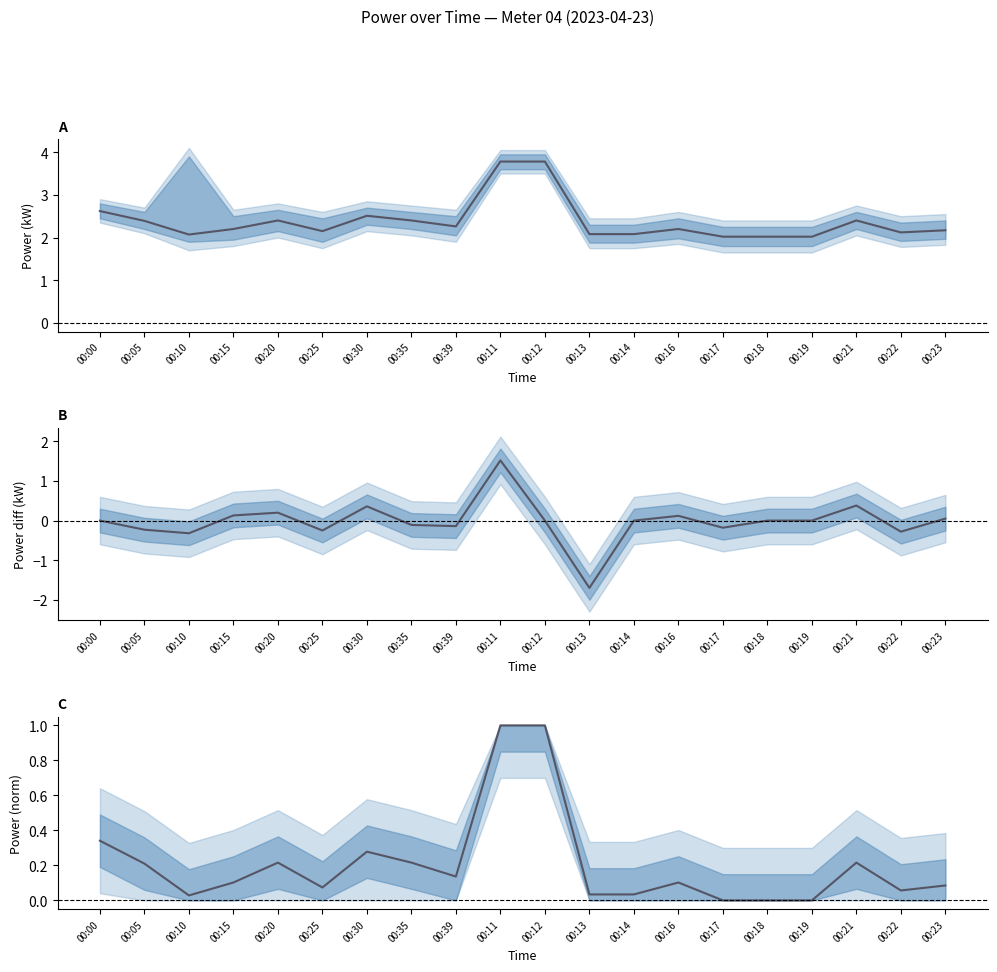

How many series are shown in this chart?

3